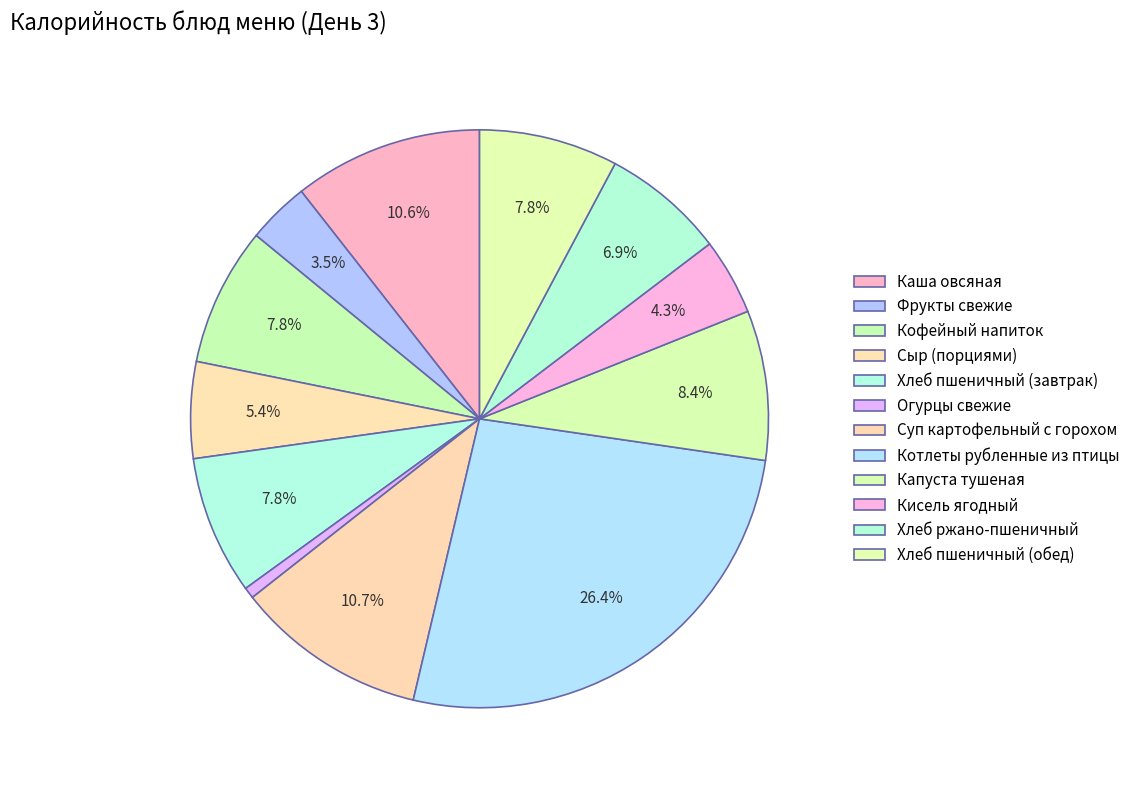

How many slices are in this pie chart?

12